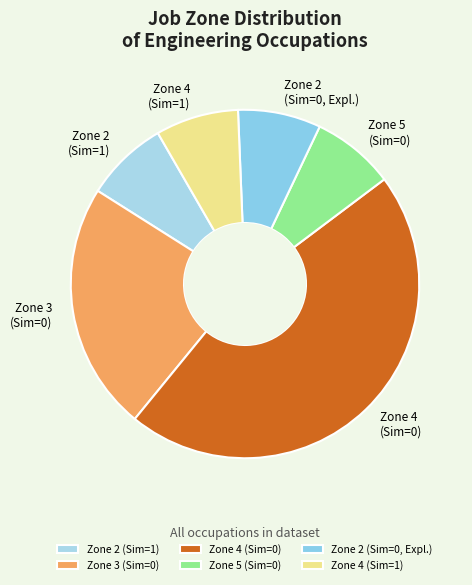

True or false: Zone 2 (Sim=1) accounts for 8% of the total.

True